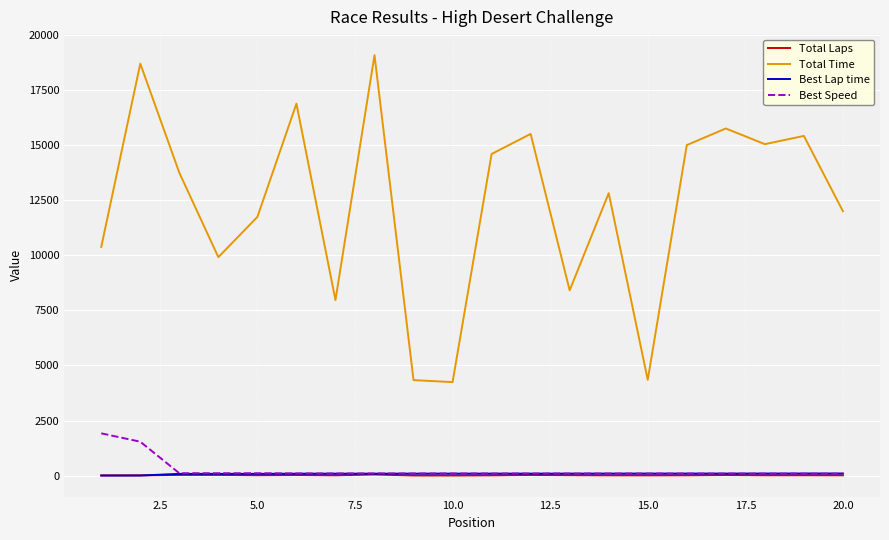

What is the lowest value of the Best Speed series?

92.2